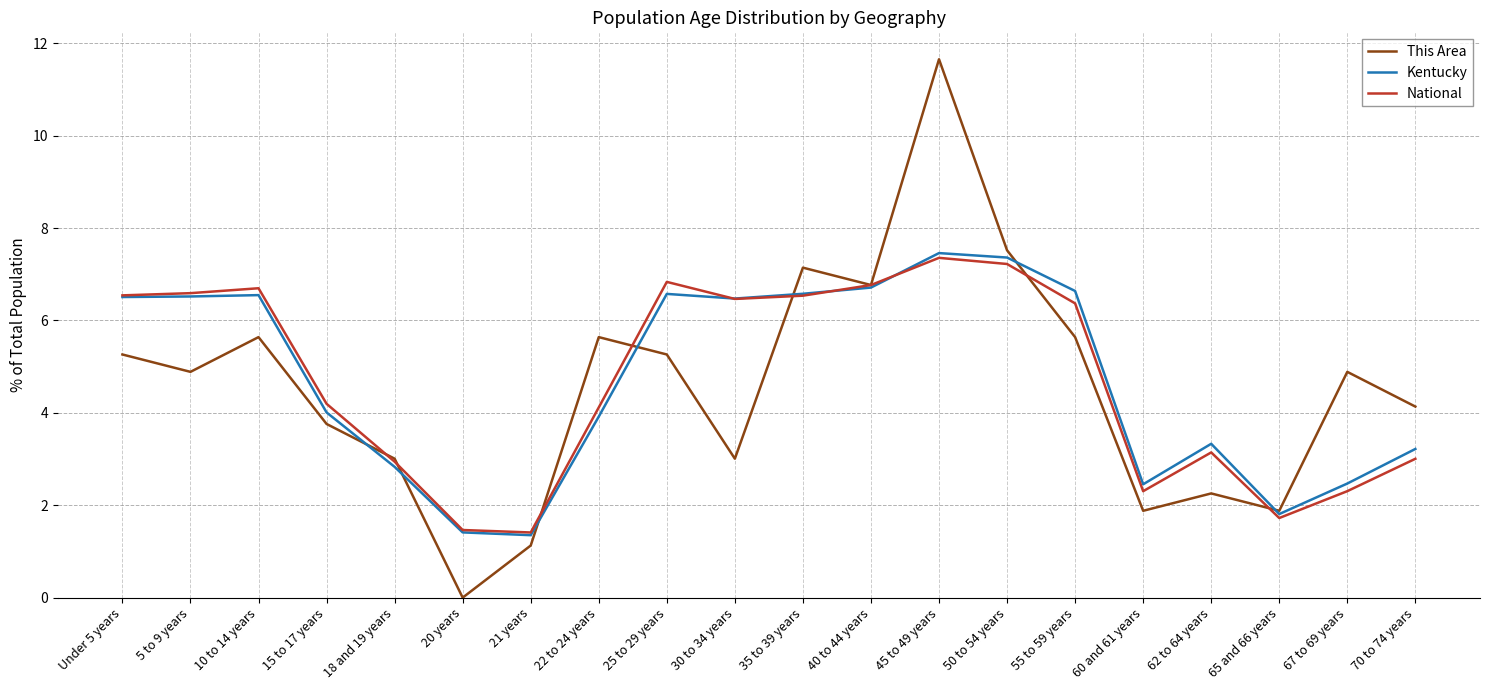

The value of This Area at 21 years is 0.7. True or false?

False